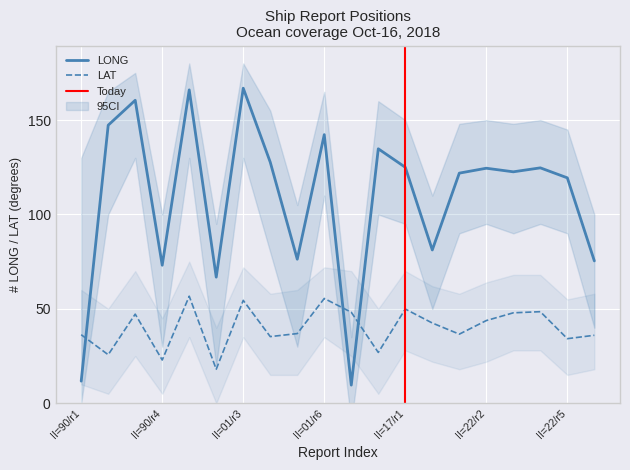

How many values in the LONG series are below 124?

10